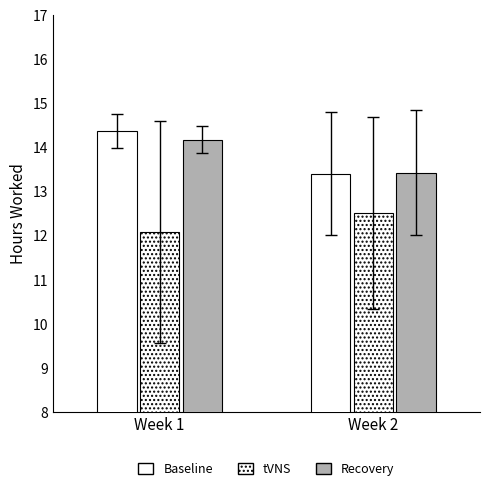

How many series are shown in this chart?

3